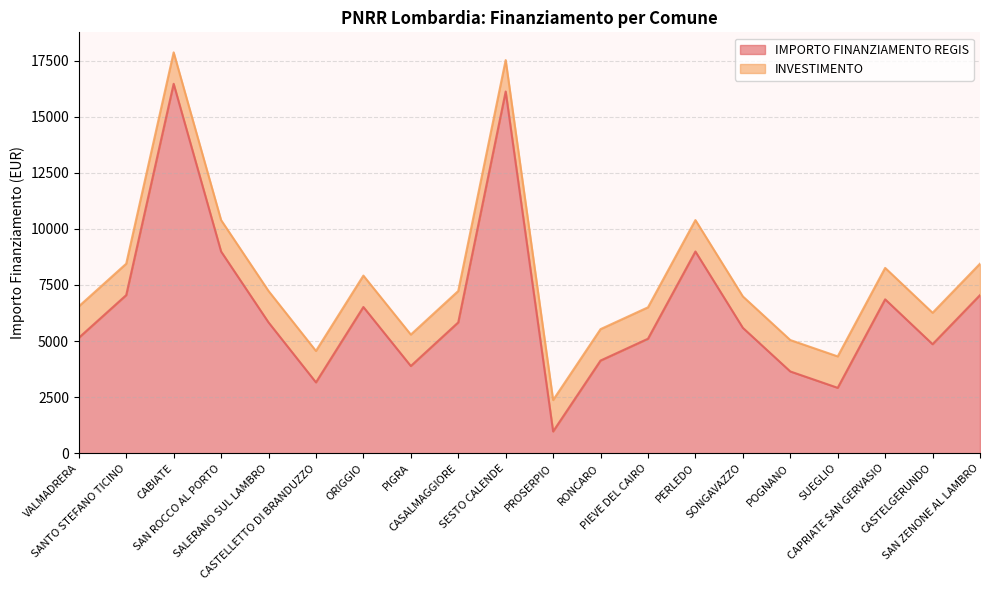

What is the difference between the maximum and minimum values?

15492